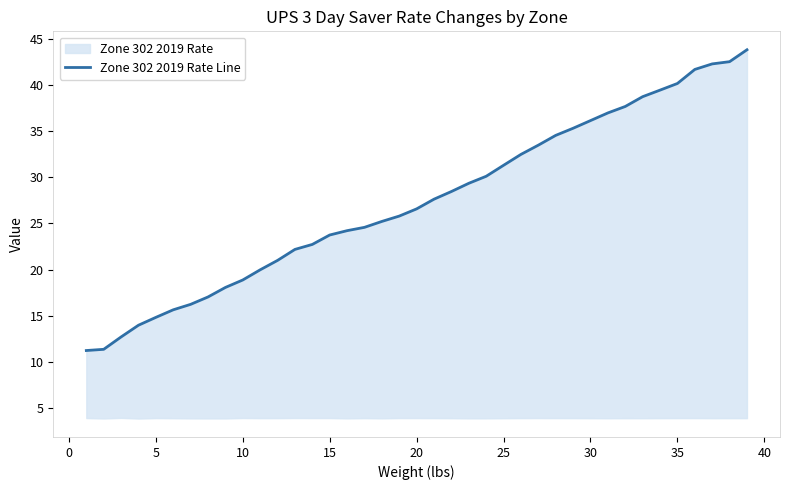

At which label does the data first exceed 26?

20